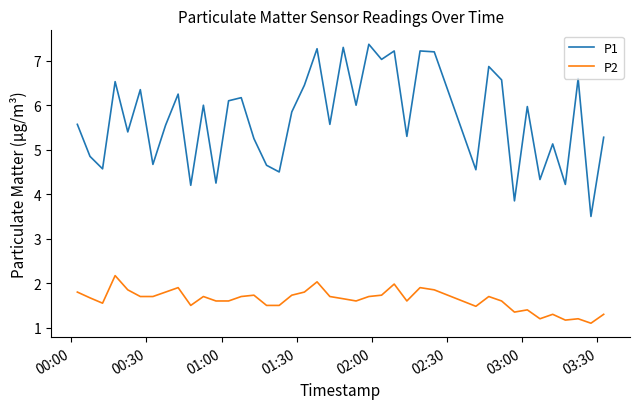

List the series in order of their peak value, highest first.

P1, P2